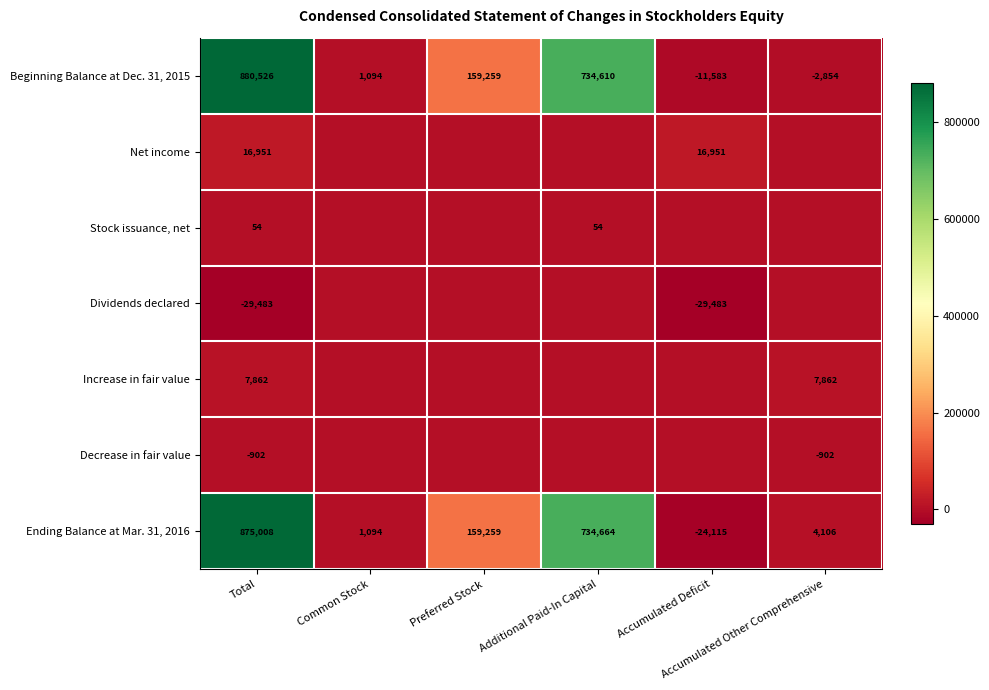

What is the highest value of the Ending Balance at Mar. 31, 2016 series?

875008